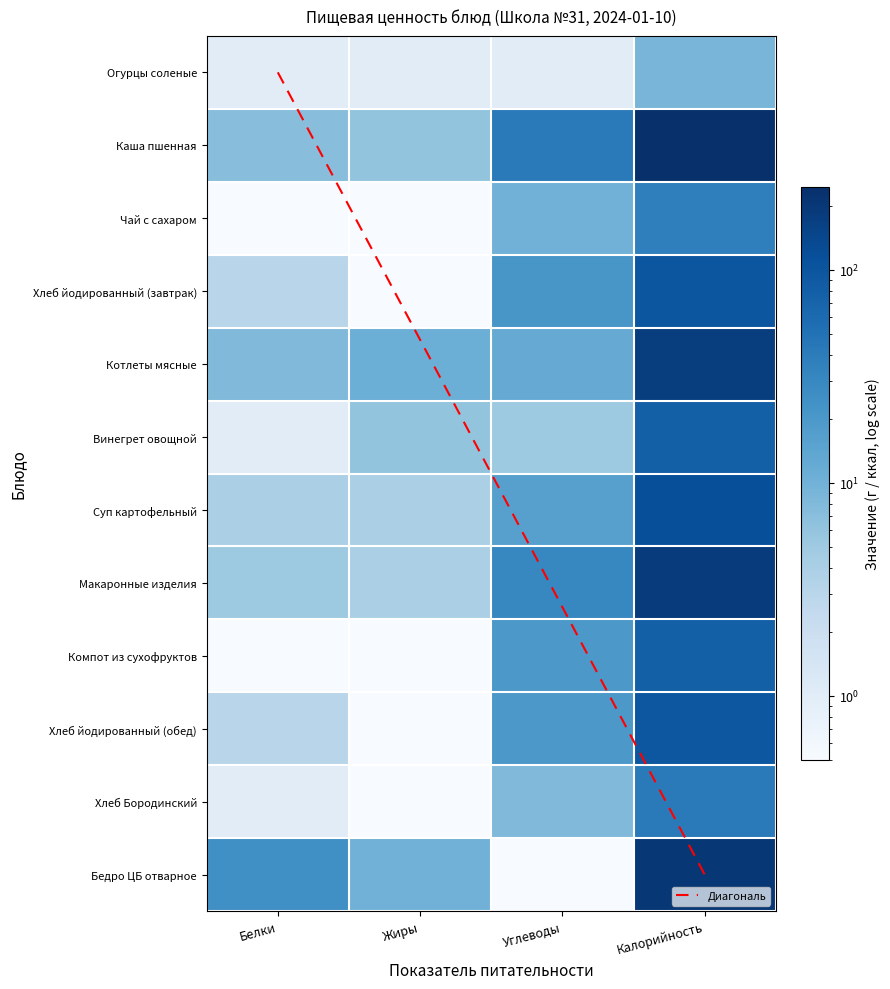

Reading left to right, what are all the values shown in this chart?

Огурцы соленые: Белки=1.0	Жиры=1.0	Углеводы=1.0	Калорийность=9.0
Каша пшенная: Белки=7.0	Жиры=6.0	Углеводы=41.0	Калорийность=245.0
Чай с сахаром: Белки=0.0	Жиры=0.0	Углеводы=10.0	Калорийность=37.0
Хлеб йодированный (завтрак): Белки=3.0	Жиры=0.0	Углеводы=21.0	Калорийность=98.0
Котлеты мясные: Белки=8.0	Жиры=11.0	Углеводы=12.0	Калорийность=177.0
Винегрет овощной: Белки=1.0	Жиры=6.0	Углеводы=5.0	Калорийность=78.0
Суп картофельный: Белки=4.0	Жиры=4.0	Углеводы=16.0	Калорийность=118.0
Макаронные изделия: Белки=5.0	Жиры=4.0	Углеводы=31.0	Калорийность=184.0
Компот из сухофруктов: Белки=0.0	Жиры=0.0	Углеводы=20.0	Калорийность=78.0
Хлеб йодированный (обед): Белки=3.0	Жиры=0.0	Углеводы=20.0	Калорийность=96.0
Хлеб Бородинский: Белки=1.0	Жиры=0.0	Углеводы=8.0	Калорийность=41.0
Бедро ЦБ отварное: Белки=25.0	Жиры=10.0	Углеводы=0.0	Калорийность=203.0